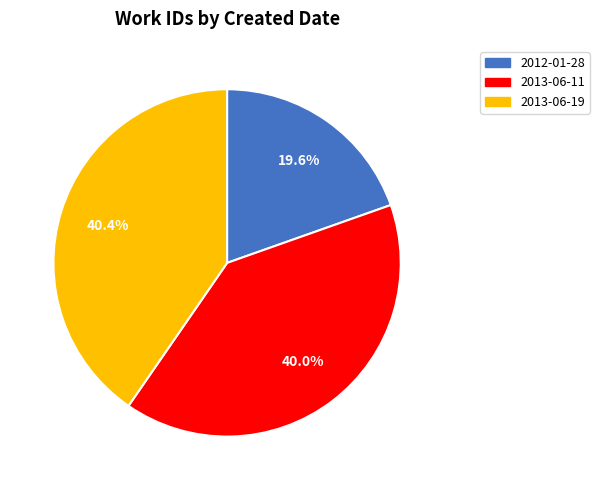

Do 2013-06-19 and 2013-06-11 together represent more than half of the pie?

Yes